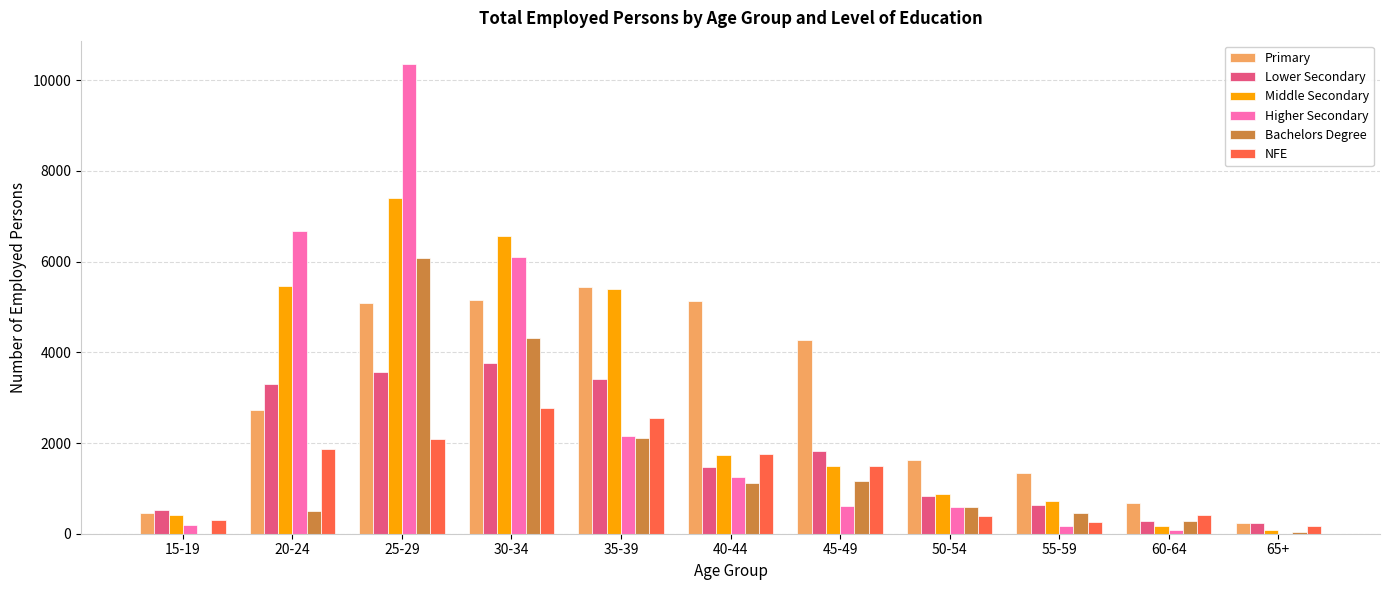

Read the Primary value at 35-39, to the nearest 100.

5400